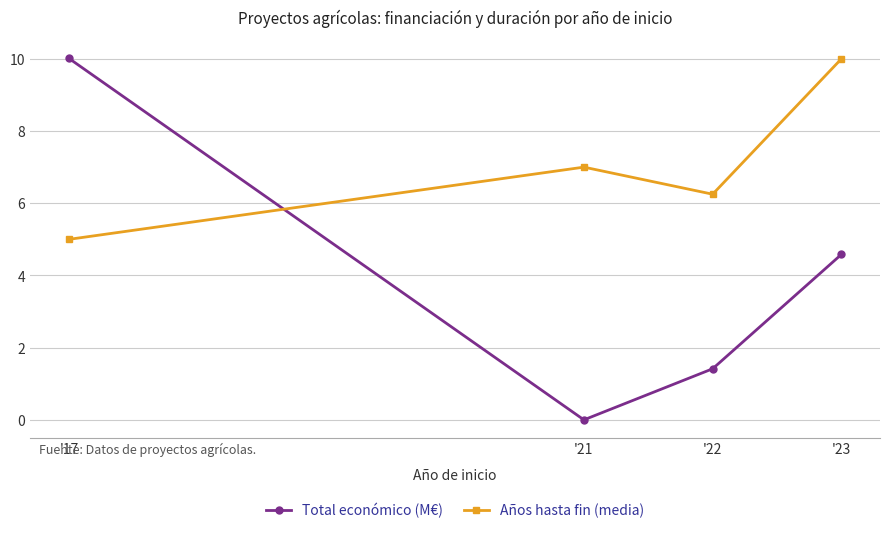

The value of Total económico (M€) at '22 is 0.6. True or false?

False